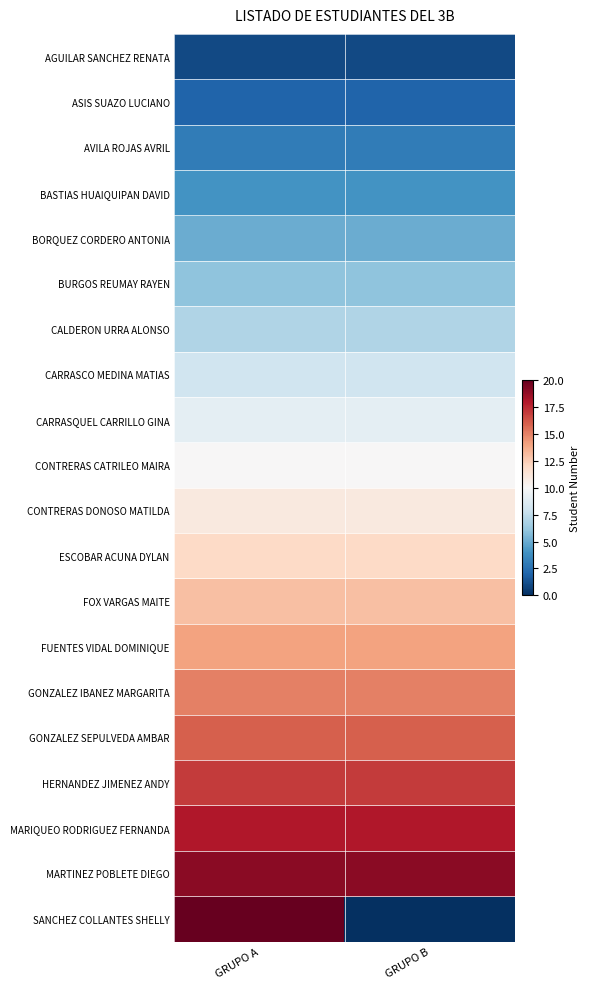

Reading left to right, transcribe all the data shown in this chart.

AGUILAR SANCHEZ RENATA: GRUPO A=1	GRUPO B=1
ASIS SUAZO LUCIANO: GRUPO A=2	GRUPO B=2
AVILA ROJAS AVRIL: GRUPO A=3	GRUPO B=3
BASTIAS HUAIQUIPAN DAVID: GRUPO A=4	GRUPO B=4
BORQUEZ CORDERO ANTONIA: GRUPO A=5	GRUPO B=5
BURGOS REUMAY RAYEN: GRUPO A=6	GRUPO B=6
CALDERON URRA ALONSO: GRUPO A=7	GRUPO B=7
CARRASCO MEDINA MATIAS: GRUPO A=8	GRUPO B=8
CARRASQUEL CARRILLO GINA: GRUPO A=9	GRUPO B=9
CONTRERAS CATRILEO MAIRA: GRUPO A=10	GRUPO B=10
CONTRERAS DONOSO MATILDA: GRUPO A=11	GRUPO B=11
ESCOBAR ACUNA DYLAN: GRUPO A=12	GRUPO B=12
FOX VARGAS MAITE: GRUPO A=13	GRUPO B=13
FUENTES VIDAL DOMINIQUE: GRUPO A=14	GRUPO B=14
GONZALEZ IBANEZ MARGARITA: GRUPO A=15	GRUPO B=15
GONZALEZ SEPULVEDA AMBAR: GRUPO A=16	GRUPO B=16
HERNANDEZ JIMENEZ ANDY: GRUPO A=17	GRUPO B=17
MARIQUEO RODRIGUEZ FERNANDA: GRUPO A=18	GRUPO B=18
MARTINEZ POBLETE DIEGO: GRUPO A=19	GRUPO B=19
SANCHEZ COLLANTES SHELLY: GRUPO A=20	GRUPO B=0